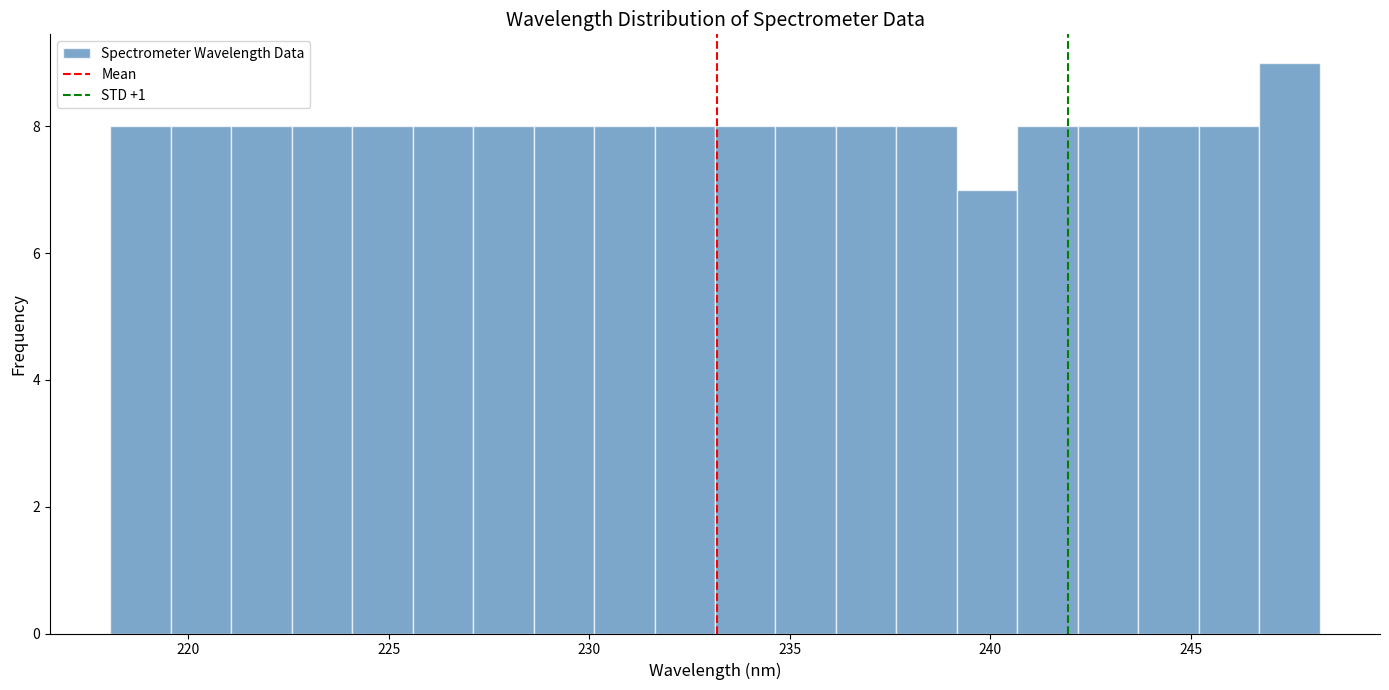

Read against the x-axis, roughly where is the centre of the tallest bar?

247.5